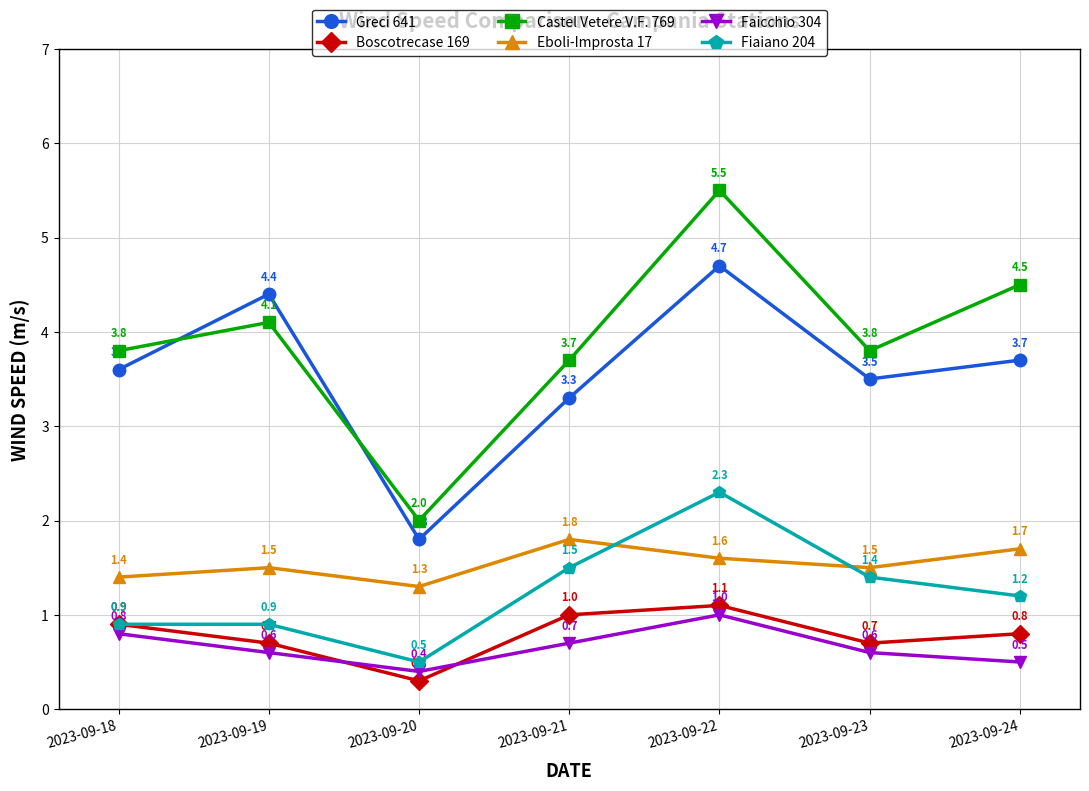

What is the average value of the Eboli-Improsta 17 series?

1.5